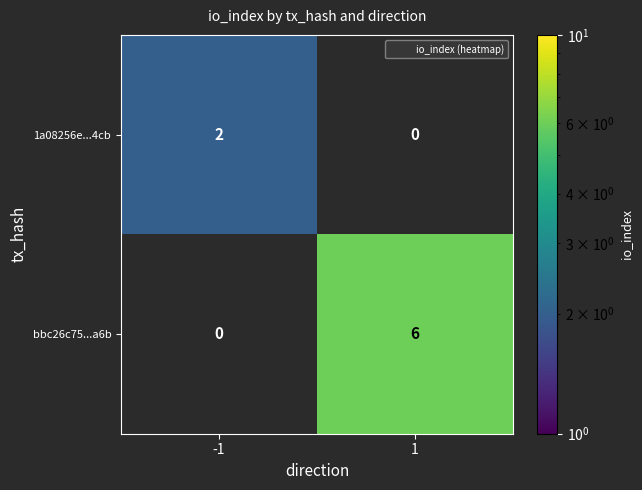

What is the difference between the highest and lowest values at 1?

6